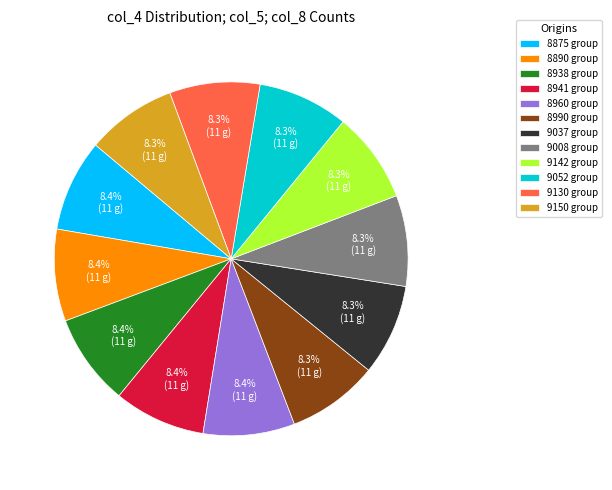

How much of the chart is everything except 8941 group?

91.6%